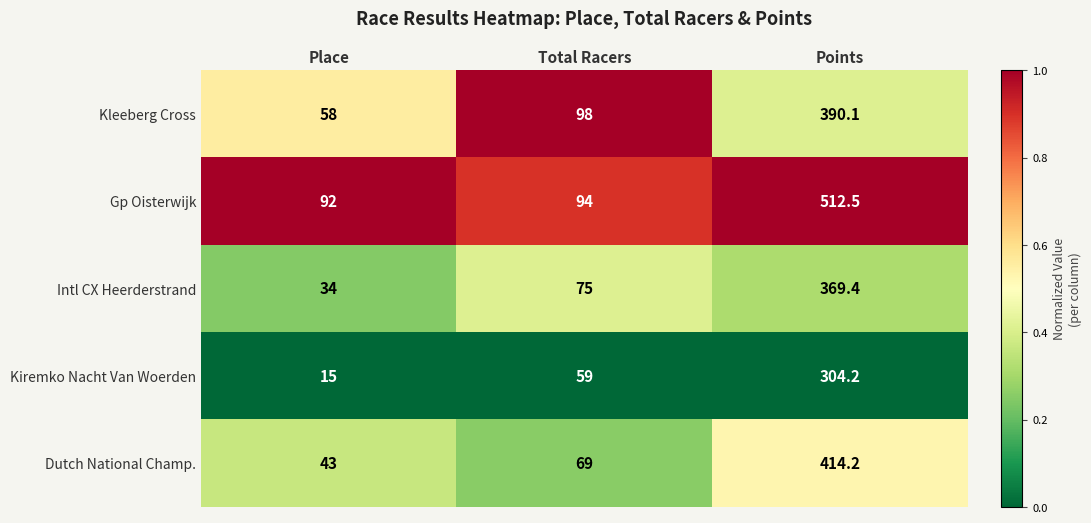

Count the number of categories in the chart.

3